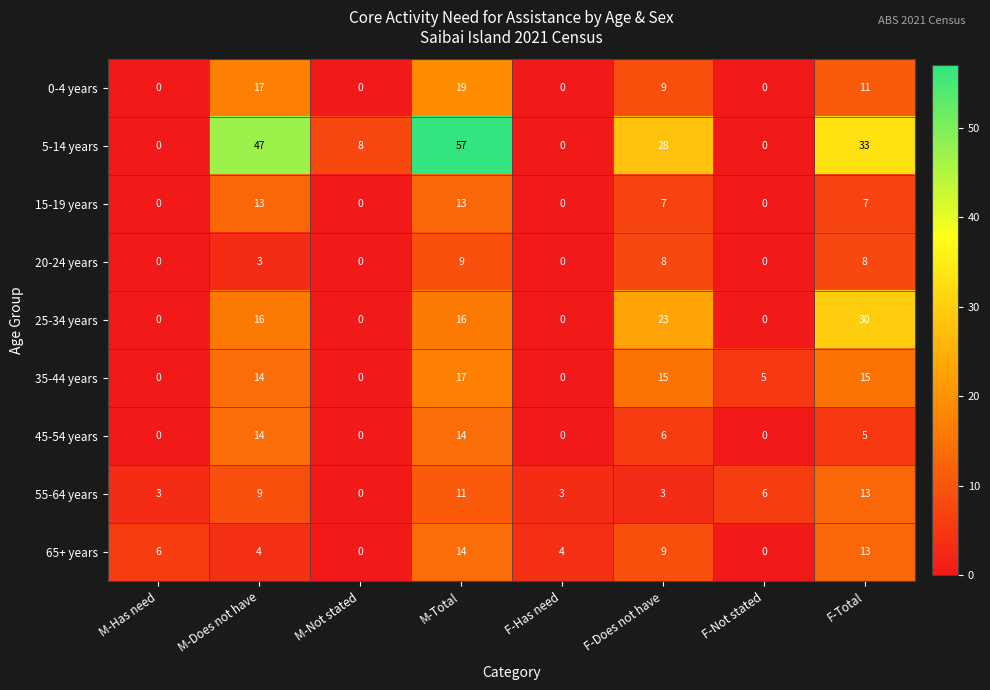

At which label is 55-64 years closest to 6?

F-Not stated